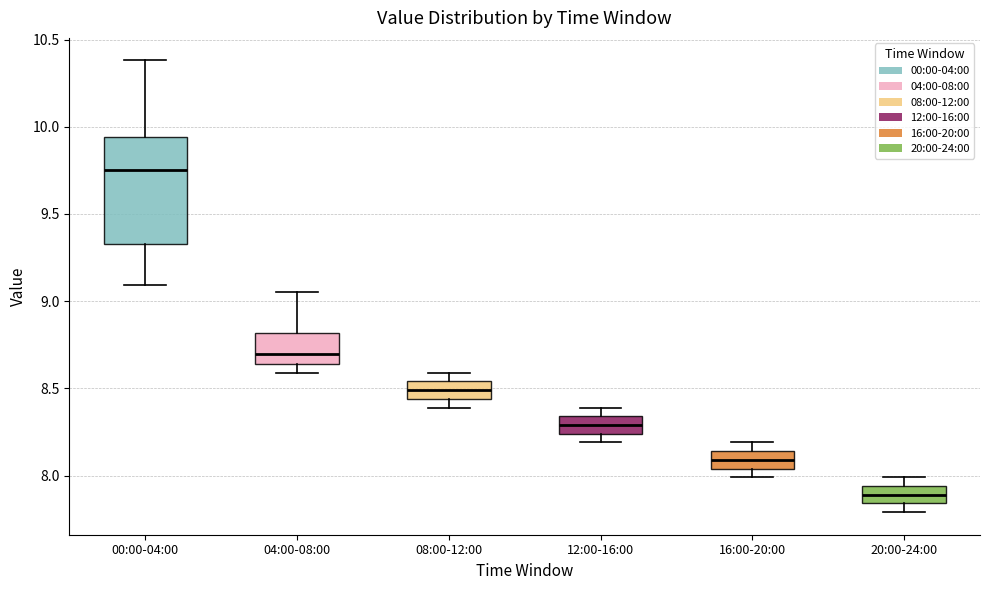

Reading left to right, transcribe this box plot: for each box, give where its median line is, the range the box spans, and where its two whiskers end, as read against the y-axis. The values are not printed on the chart, so give them approximately, as read against the axis.

00:00-04:00: median 9.75, box 9.35 to 9.95, whiskers 9.10 to 10.40
04:00-08:00: median 8.70, box 8.65 to 8.80, whiskers 8.60 to 9.05
08:00-12:00: median 8.50, box 8.45 to 8.55, whiskers 8.40 to 8.60
12:00-16:00: median 8.30, box 8.25 to 8.35, whiskers 8.20 to 8.40
16:00-20:00: median 8.10, box 8.05 to 8.15, whiskers 8.00 to 8.20
20:00-24:00: median 7.90, box 7.85 to 7.95, whiskers 7.80 to 8.00